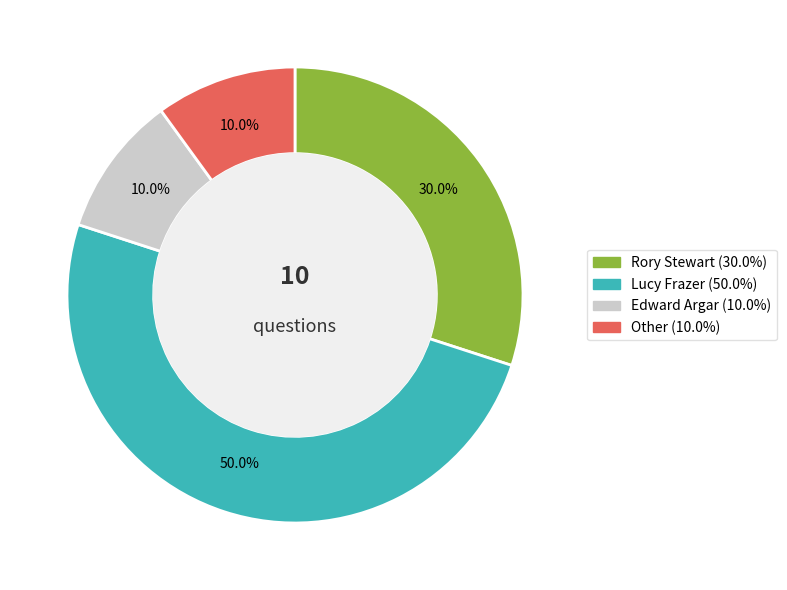

How many segments does this pie chart have?

4